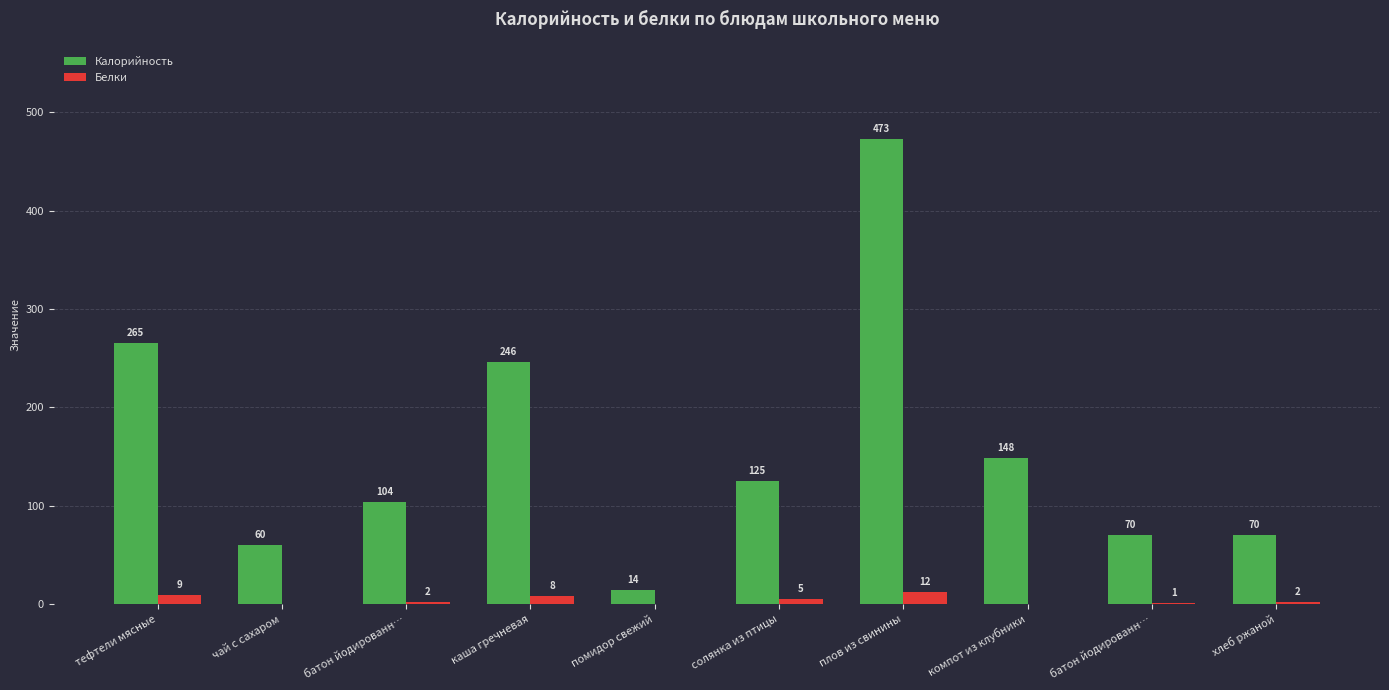

Are the bars horizontal?

No